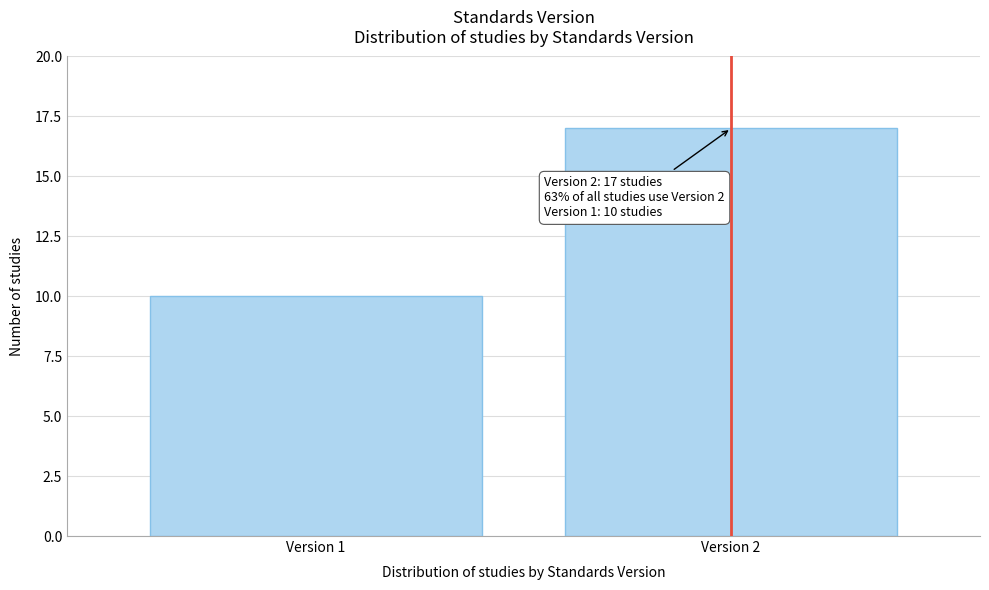

Reading left to right, extract all data points from this chart.

Version 1=10	Version 2=17